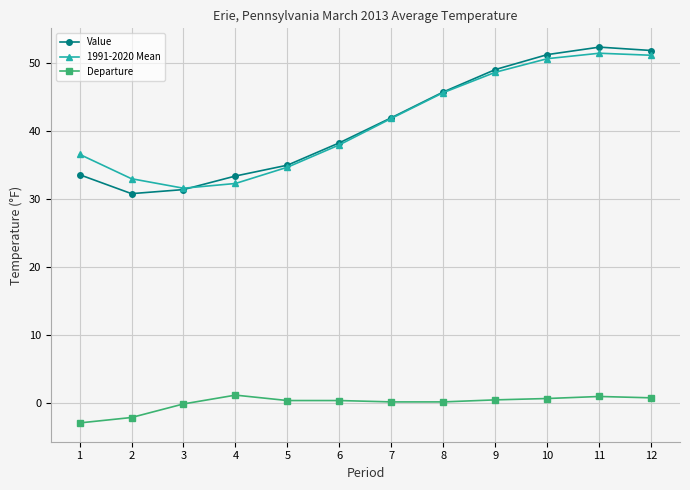

Which series has the widest spread of values?

Value